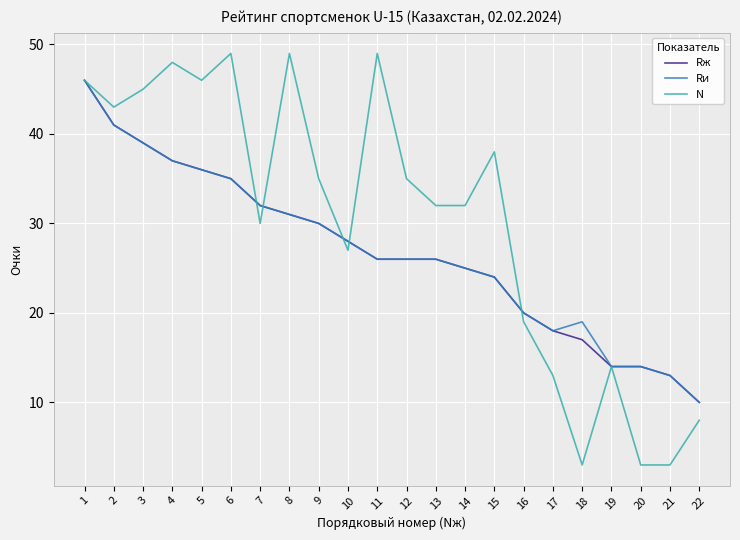

Which series has the widest spread of values?

N